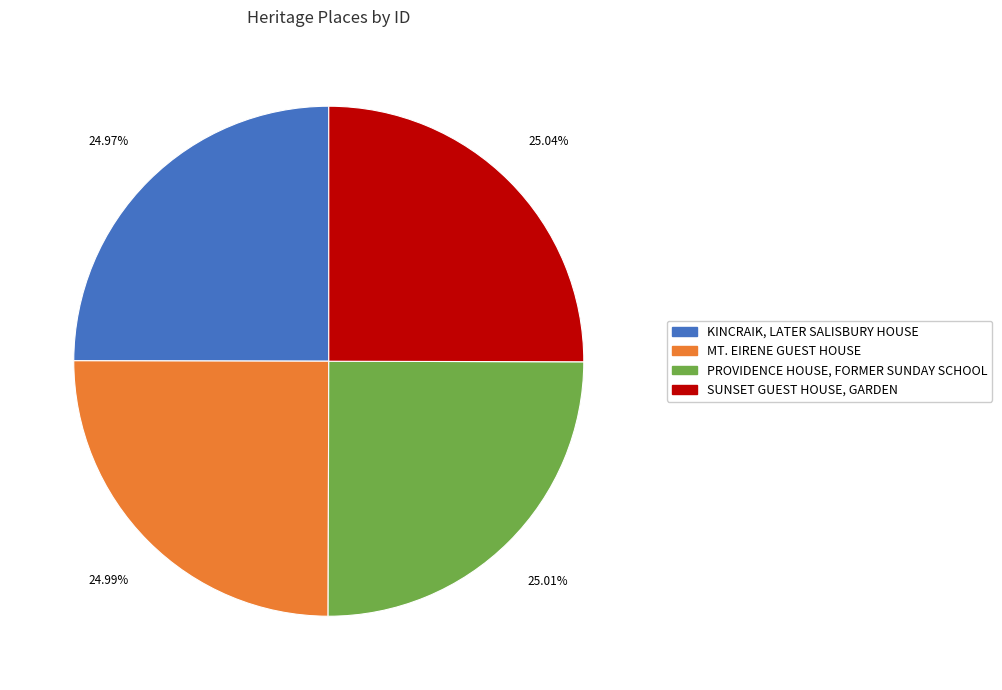

Rank the categories by value from highest to lowest.

SUNSET GUEST HOUSE, GARDEN, PROVIDENCE HOUSE, FORMER SUNDAY SCHOOL, MT. EIRENE GUEST HOUSE, KINCRAIK, LATER SALISBURY HOUSE